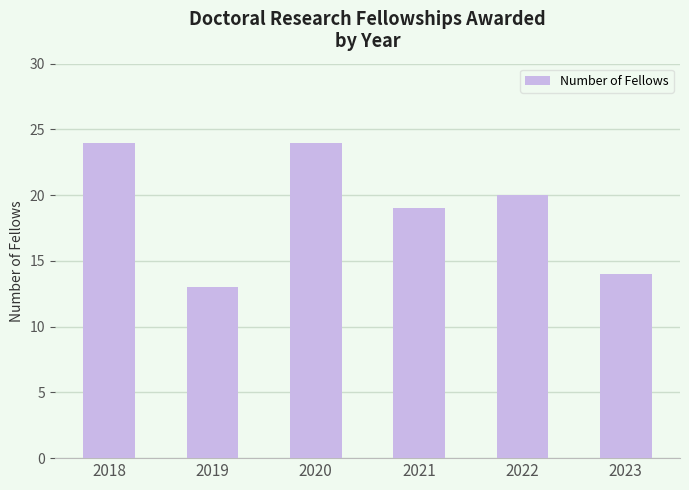

Does the chart contain any negative values?

No